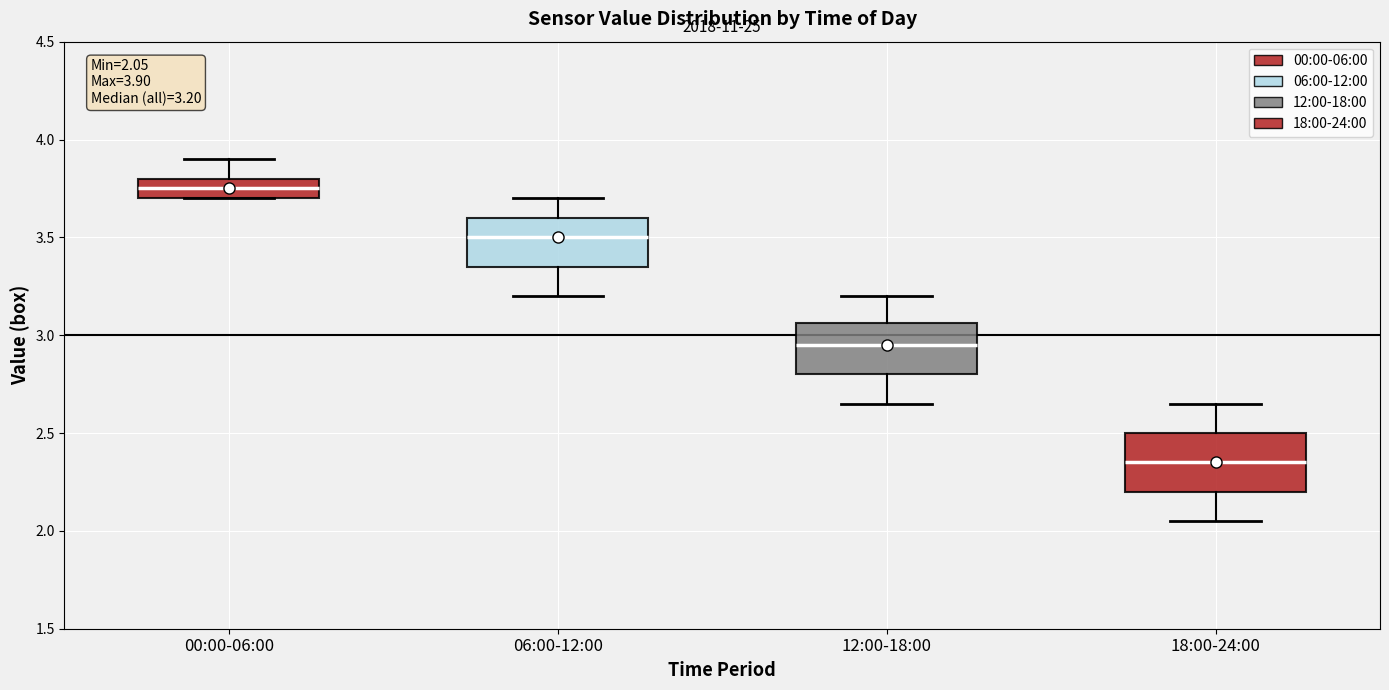

Which box's median line is the lowest?

18:00-24:00